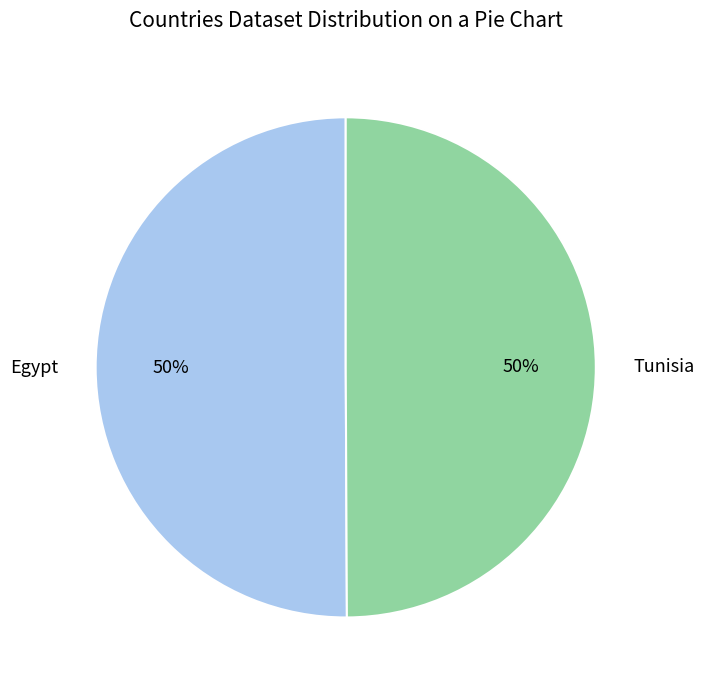

To the nearest percent, what is the combined percentage of Egypt and Tunisia?

100%